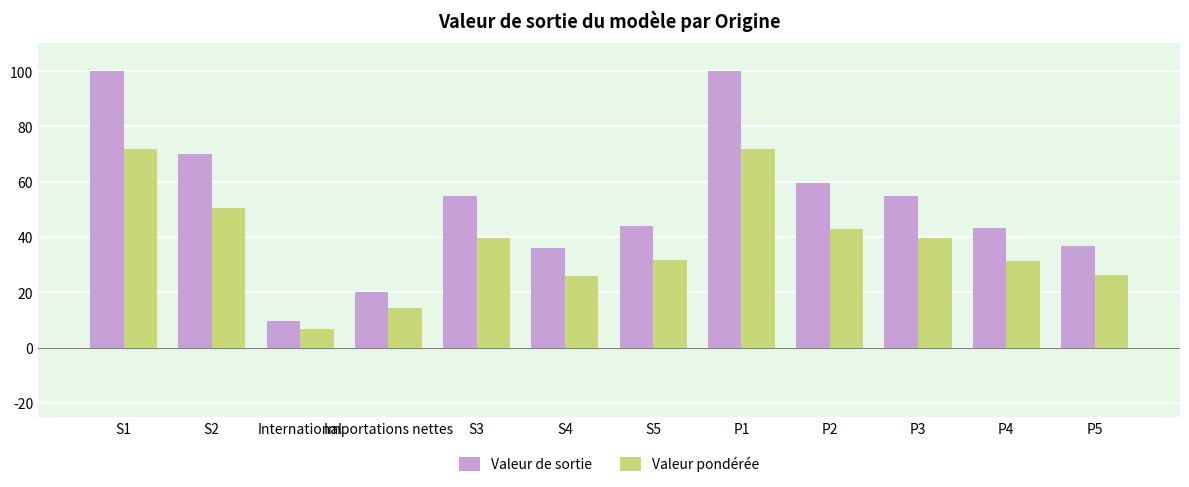

At Importations nettes, list the series in order from largest to smallest.

Valeur de sortie, Valeur pondérée